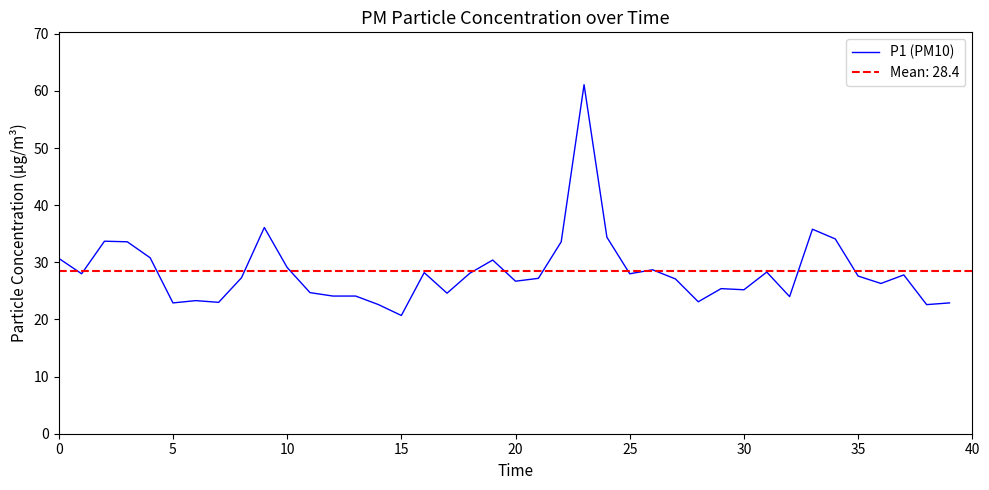

What is the highest value of the P1 (PM10) series?

61.1